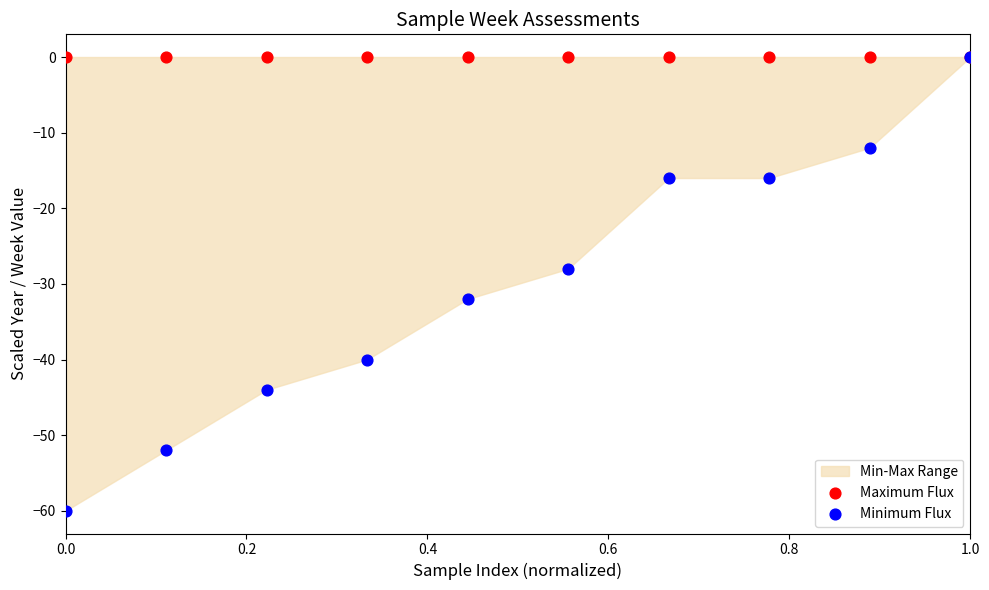

Which series contains the highest Y value?

Maximum Flux